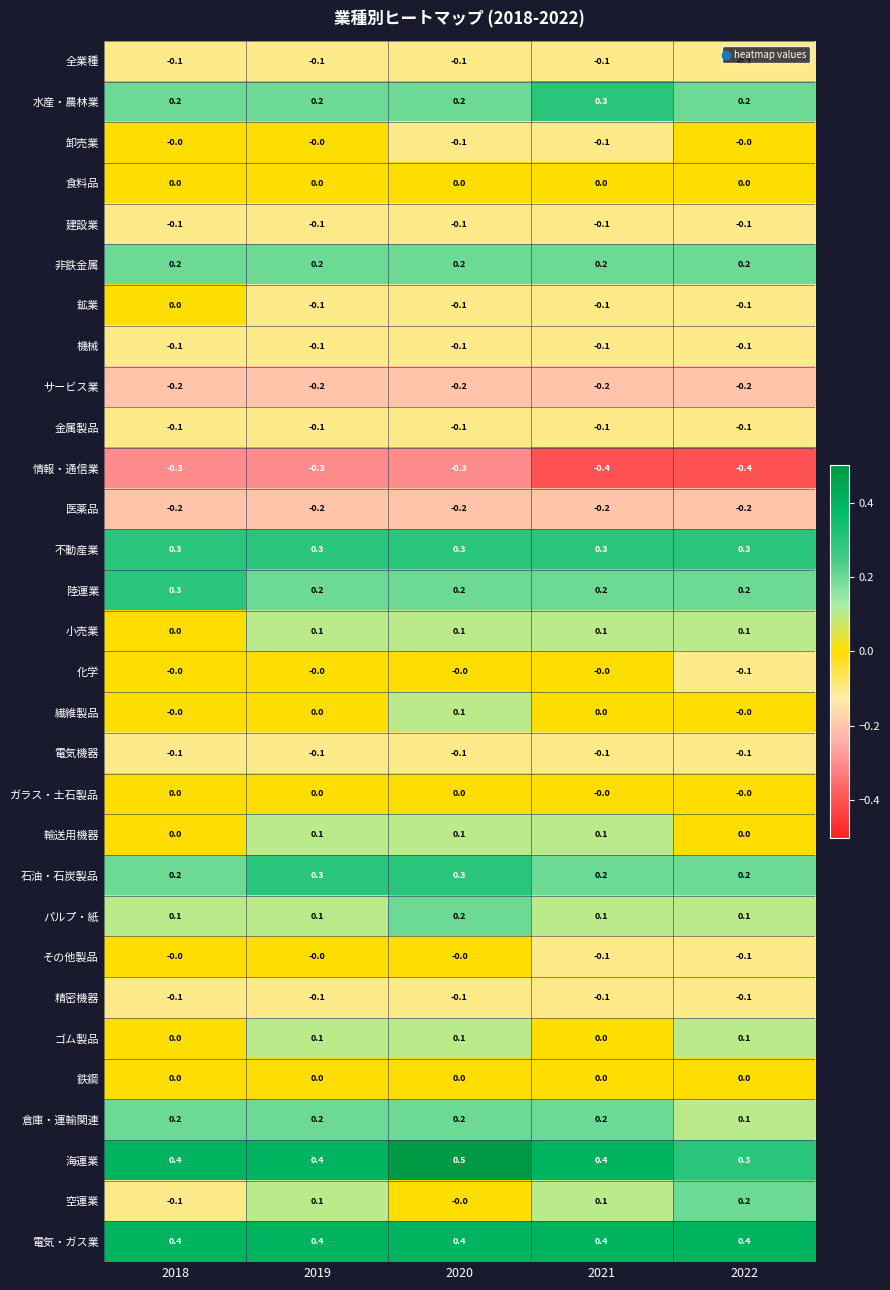

Is the value of 石油・石炭製品 at 2020 greater than the value of 電気機器 at 2020?

Yes